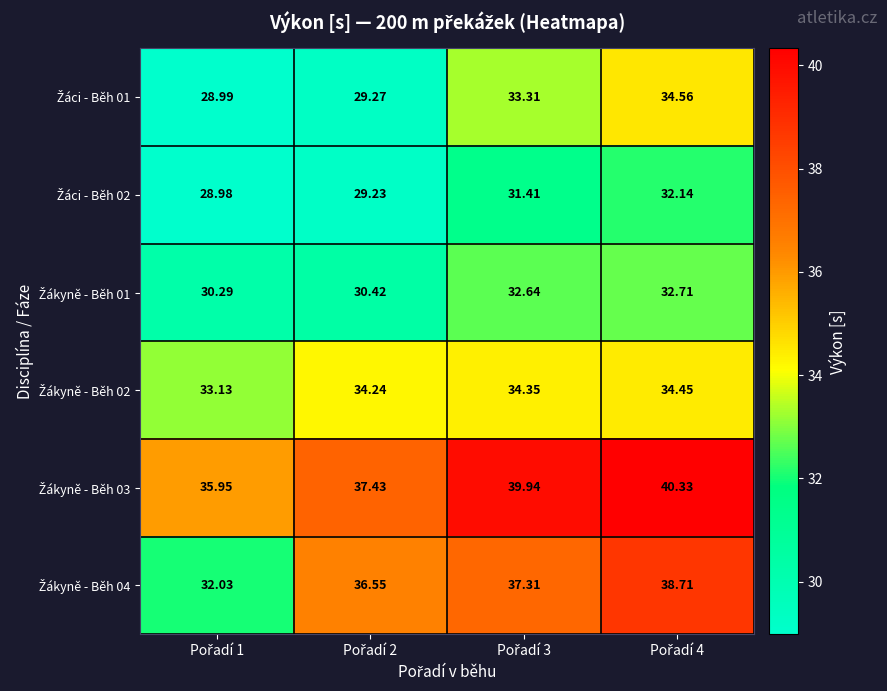

Which series has the largest range (max minus min)?

Žákyně - Běh 04